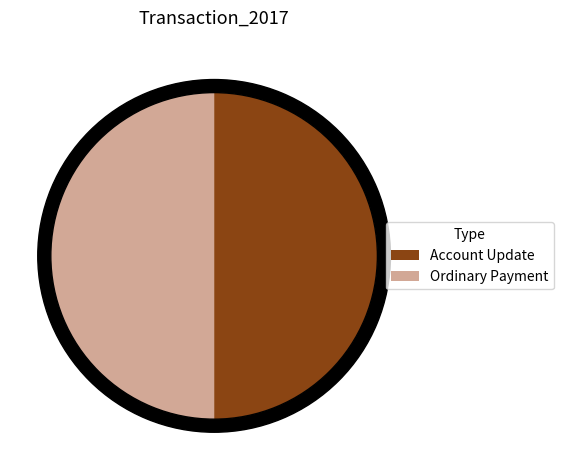

To the nearest percent, what is the average slice percentage?

50%